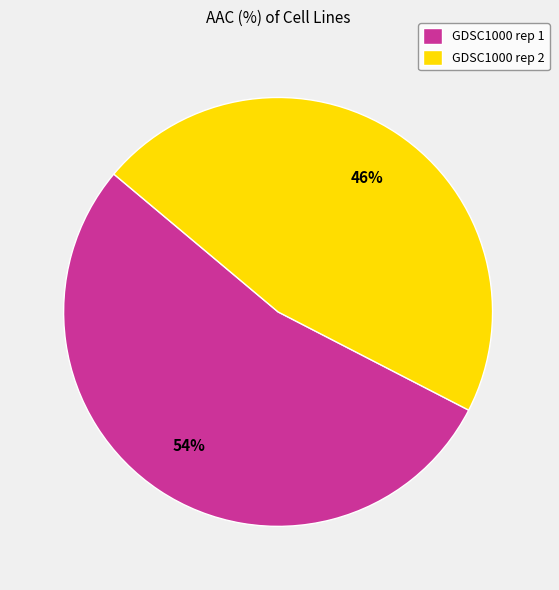

Is the sum of GDSC1000 rep 2 and GDSC1000 rep 1 greater than half?

Yes